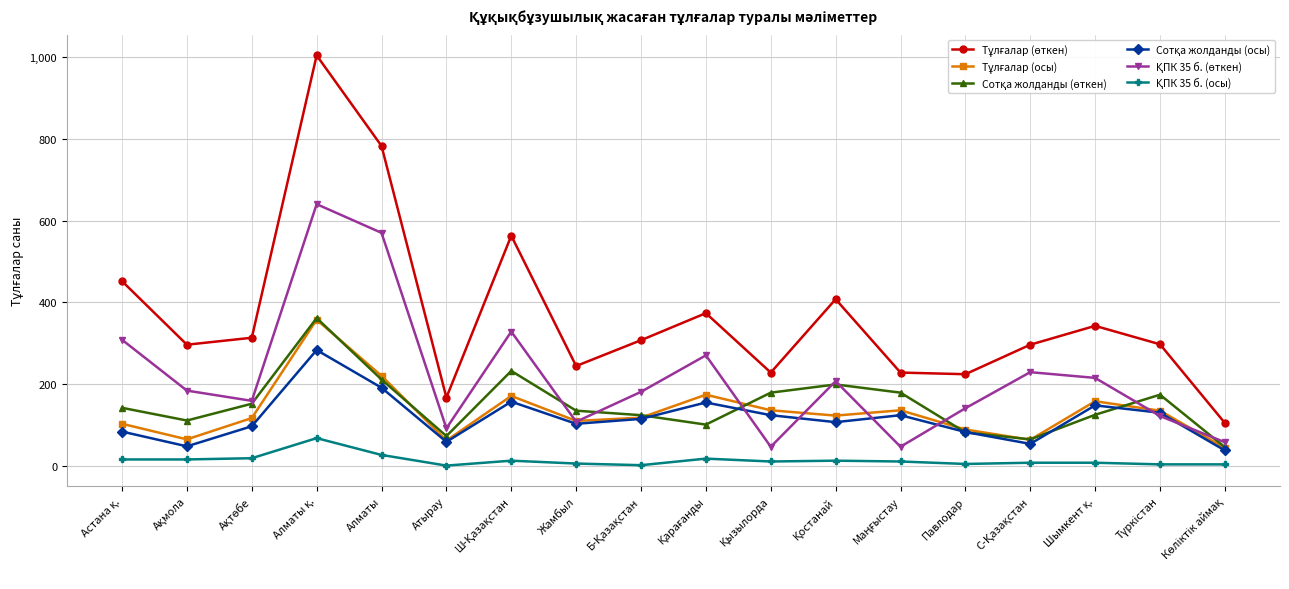

What is the maximum value shown in the chart?

1003